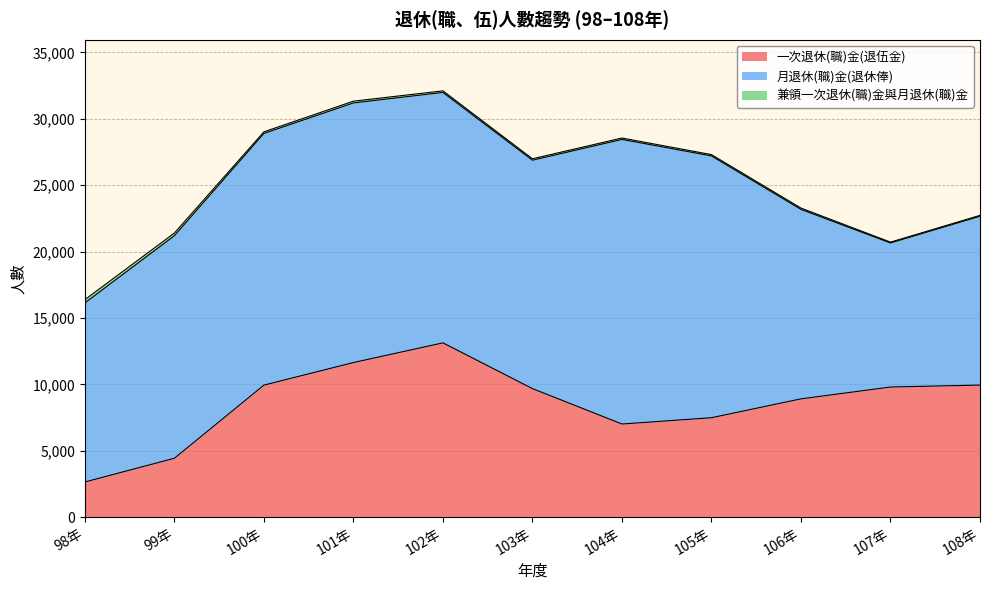

At which label is 兼領一次退休(職)金與月退休(職)金 closest to 155?

101年